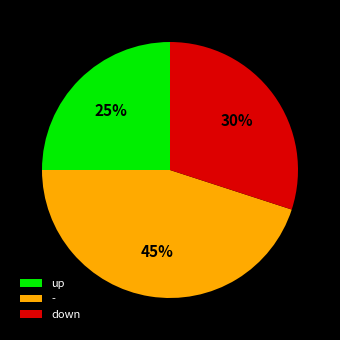

Rank the categories by value from lowest to highest.

up, down, -